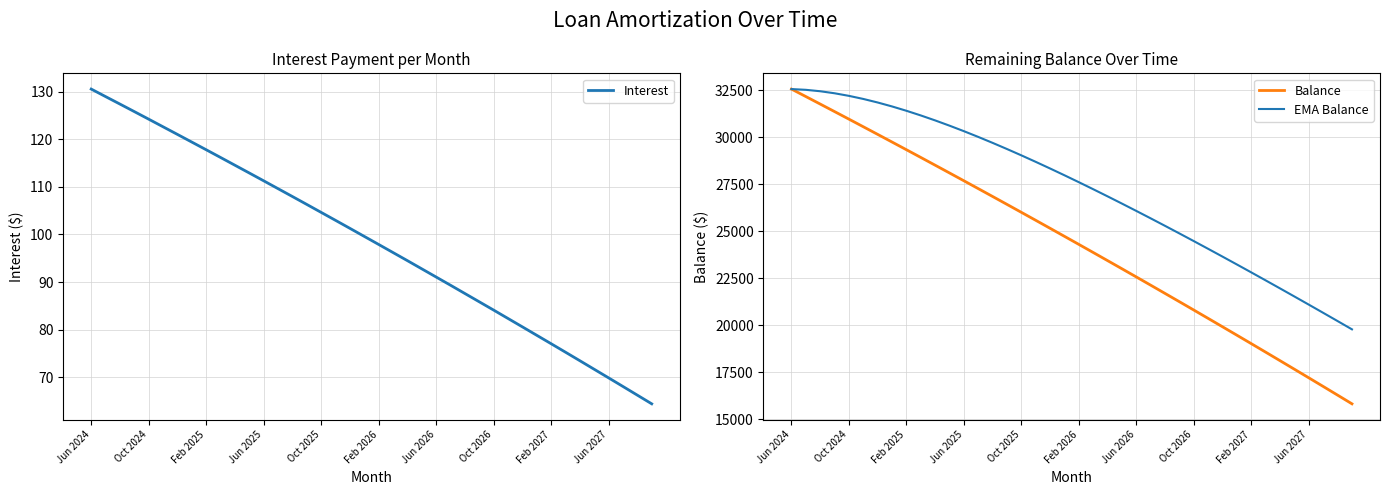

What is the smallest value displayed?

64.4